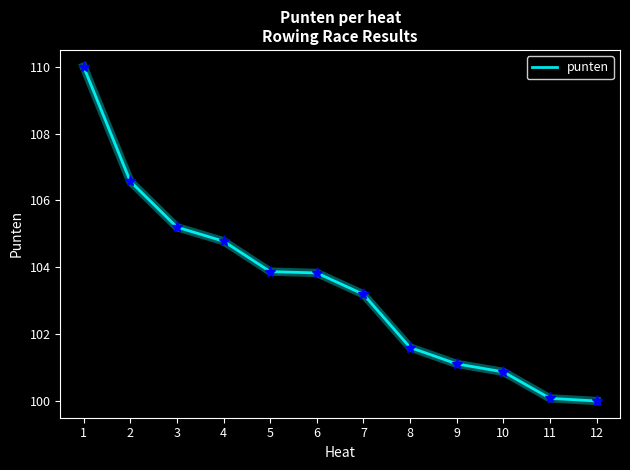

What is the sum of the values at 9 and 6?

204.9